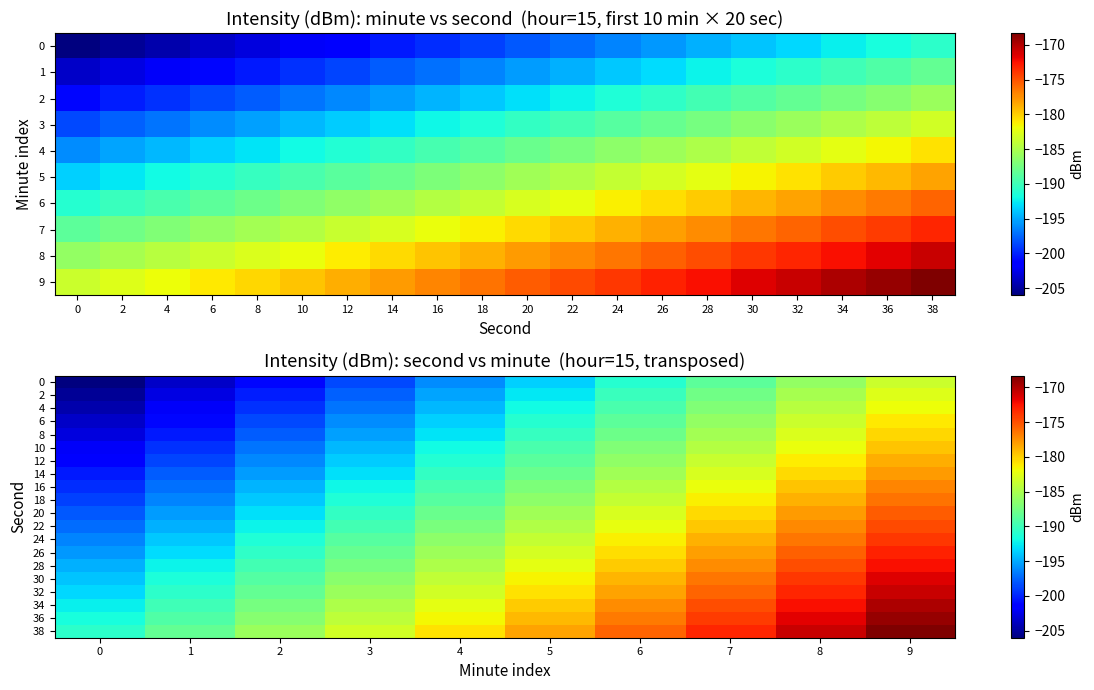

What is the difference between the maximum and minimum values in the 18 series?

22.5